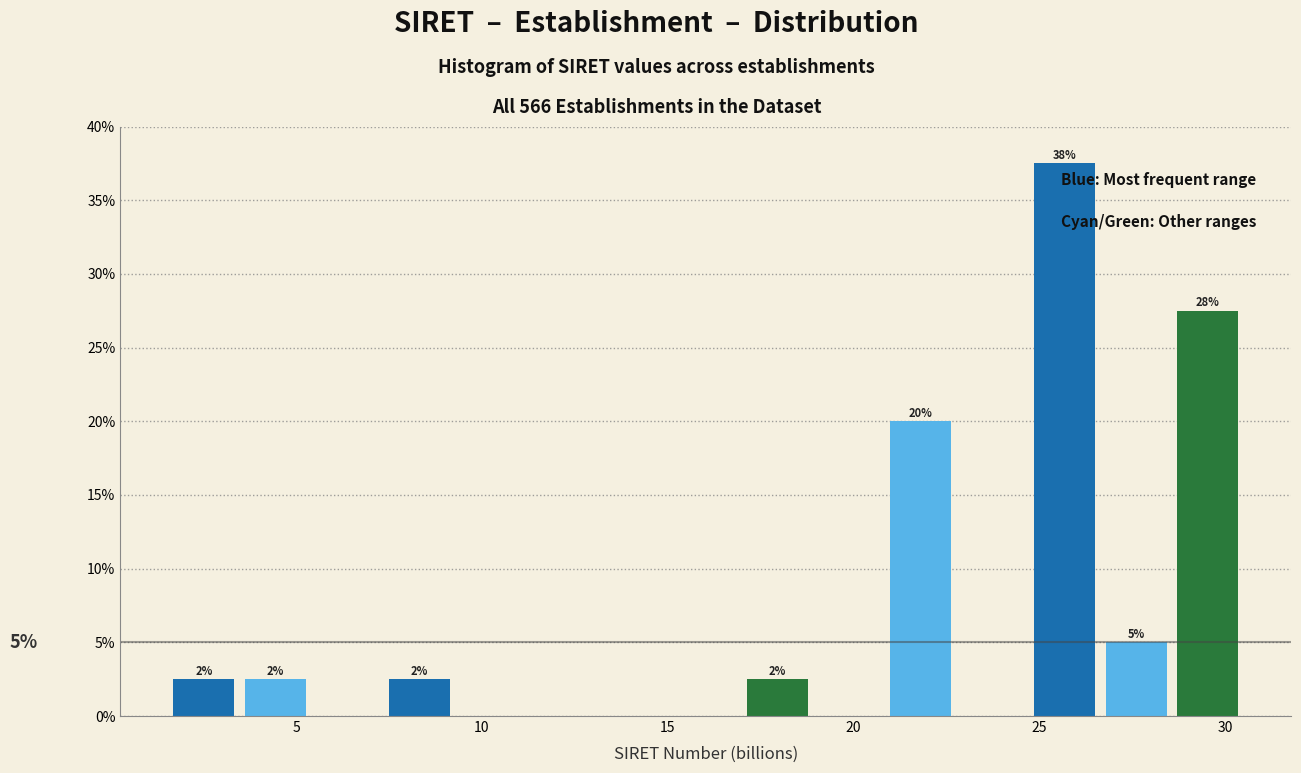

Around what value on the x-axis is the tallest bar? Give the approximate position of its centre, as read against the axis.

25.5